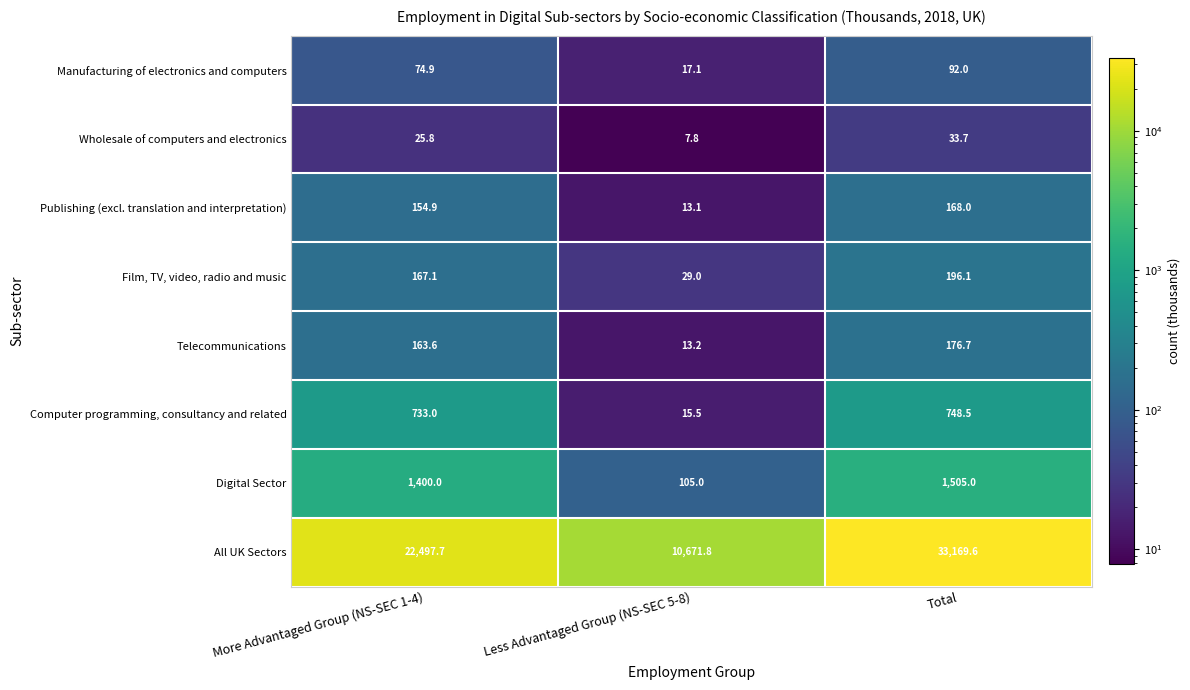

What is the total value across all series at Less Advantaged Group (NS-SEC 5-8)?

10872.5